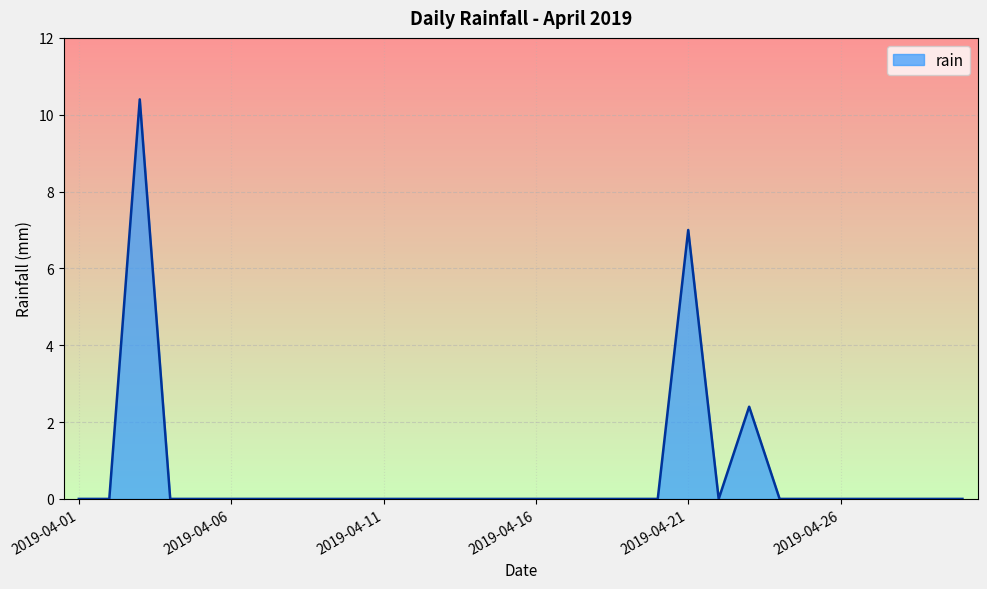

What is the greatest value displayed?

10.4